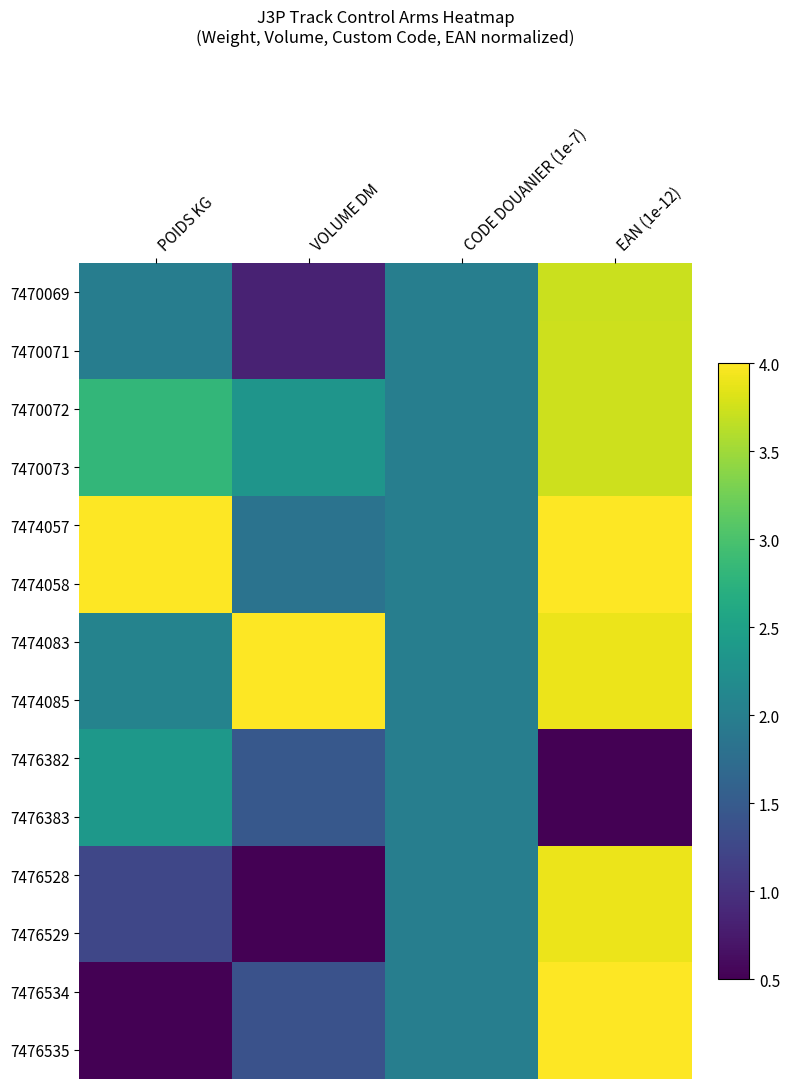

Reading right to left, extract all data points from this chart.

7470069: EAN (1e-12)=3.7	CODE DOUANIER (1e-7)=2.0	VOLUME DM=0.8	POIDS KG=2.0
7470071: EAN (1e-12)=3.7	CODE DOUANIER (1e-7)=2.0	VOLUME DM=0.8	POIDS KG=2.0
7470072: EAN (1e-12)=3.7	CODE DOUANIER (1e-7)=2.0	VOLUME DM=2.3	POIDS KG=2.8
7470073: EAN (1e-12)=3.7	CODE DOUANIER (1e-7)=2.0	VOLUME DM=2.3	POIDS KG=2.8
7474057: EAN (1e-12)=4.0	CODE DOUANIER (1e-7)=2.0	VOLUME DM=1.8	POIDS KG=4.0
7474058: EAN (1e-12)=4.0	CODE DOUANIER (1e-7)=2.0	VOLUME DM=1.8	POIDS KG=4.0
7474083: EAN (1e-12)=3.9	CODE DOUANIER (1e-7)=2.0	VOLUME DM=4.0	POIDS KG=2.1
7474085: EAN (1e-12)=3.9	CODE DOUANIER (1e-7)=2.0	VOLUME DM=4.0	POIDS KG=2.1
7476382: EAN (1e-12)=0.5	CODE DOUANIER (1e-7)=2.0	VOLUME DM=1.5	POIDS KG=2.4
7476383: EAN (1e-12)=0.5	CODE DOUANIER (1e-7)=2.0	VOLUME DM=1.5	POIDS KG=2.4
7476528: EAN (1e-12)=3.9	CODE DOUANIER (1e-7)=2.0	VOLUME DM=0.5	POIDS KG=1.2
7476529: EAN (1e-12)=3.9	CODE DOUANIER (1e-7)=2.0	VOLUME DM=0.5	POIDS KG=1.2
7476534: EAN (1e-12)=4.0	CODE DOUANIER (1e-7)=2.0	VOLUME DM=1.4	POIDS KG=0.5
7476535: EAN (1e-12)=4.0	CODE DOUANIER (1e-7)=2.0	VOLUME DM=1.4	POIDS KG=0.5